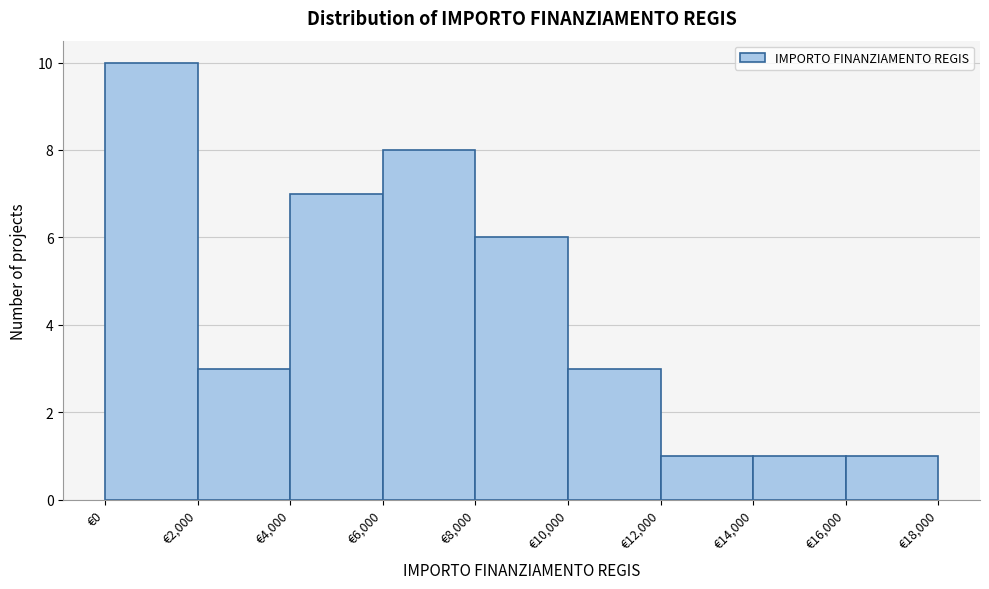

Reading left to right, list every bar in this chart as the range it spans on the x-axis followed by its height. The values are not printed on the chart, so give them approximately, as read against the axis.

0 to 2000: 10
2000 to 4000: 3
4000 to 6000: 7
6000 to 8000: 8
8000 to 10000: 6
10000 to 12000: 3
12000 to 14000: 1
14000 to 16000: 1
16000 to 18000: 1